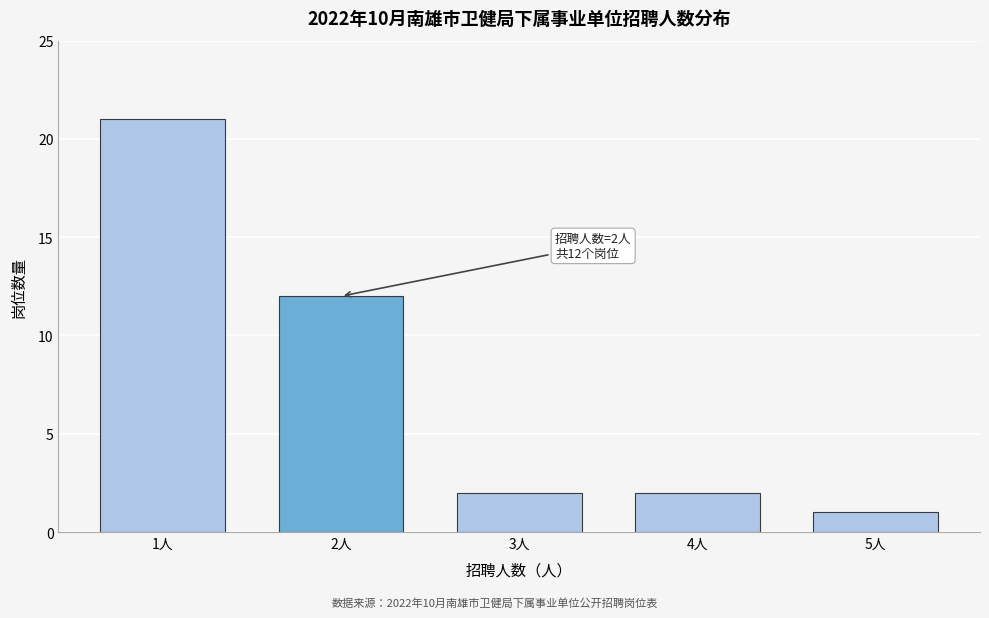

Reading left to right, list all the values displayed in this chart.

1人=21	2人=12	3人=2	4人=2	5人=1